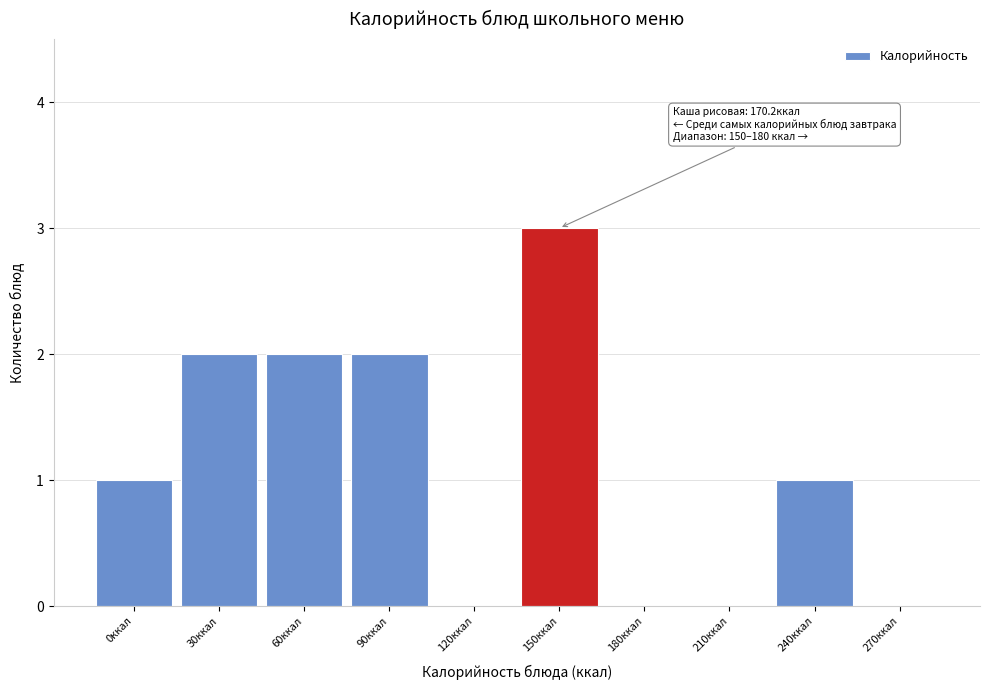

Reading left to right, what are all the values shown in this chart?

0ккал=1	30ккал=2	60ккал=2	90ккал=2	120ккал=0	150ккал=3	180ккал=0	210ккал=0	240ккал=1	270ккал=0